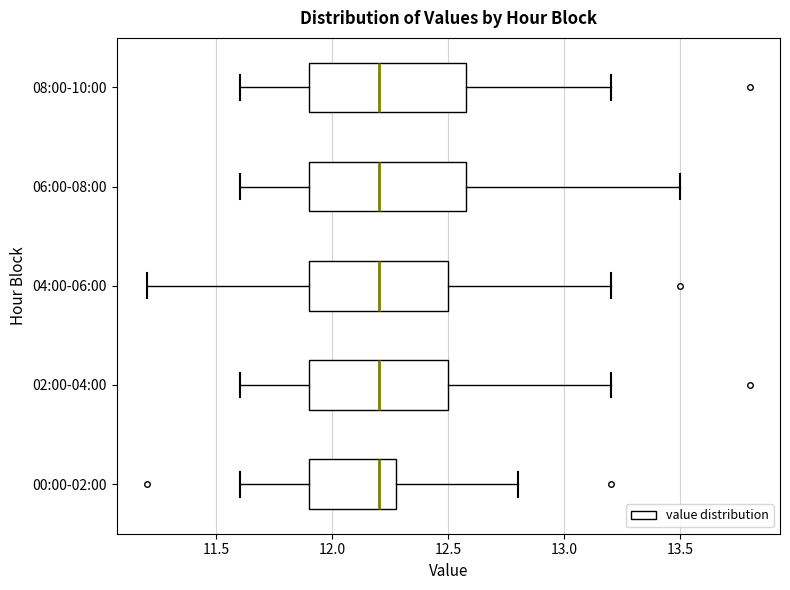

Reading bottom to top, read every box against the x-axis: the position of its median line, the range the box covers, and the ends of its whiskers. The values are not printed on the chart, so give them approximately, as read against the axis.

00:00-02:00: median 12.2, box 11.9 to 12.3, whiskers 11.6 to 12.8
02:00-04:00: median 12.2, box 11.9 to 12.5, whiskers 11.6 to 13.2
04:00-06:00: median 12.2, box 11.9 to 12.5, whiskers 11.2 to 13.2
06:00-08:00: median 12.2, box 11.9 to 12.6, whiskers 11.6 to 13.5
08:00-10:00: median 12.2, box 11.9 to 12.6, whiskers 11.6 to 13.2